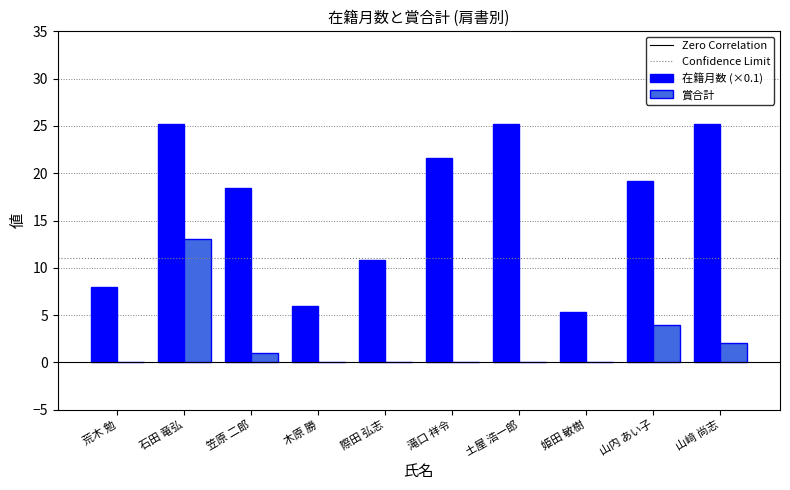

What is the sum of all 在籍月数 (×0.1) values?

164.9